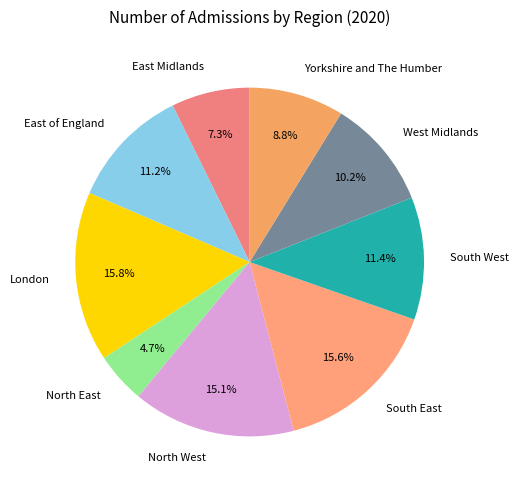

The West Midlands slice represents 16% of the pie. True or false?

False